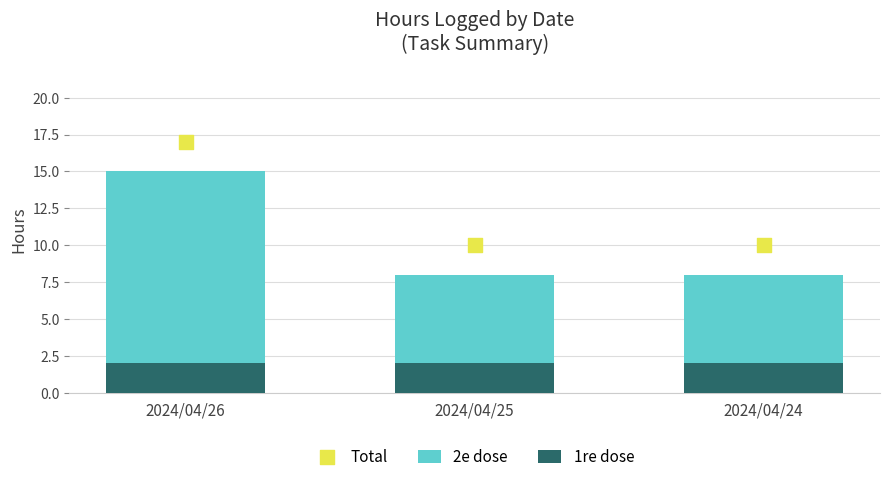

What is the total value across all series at 2024/04/25?

20